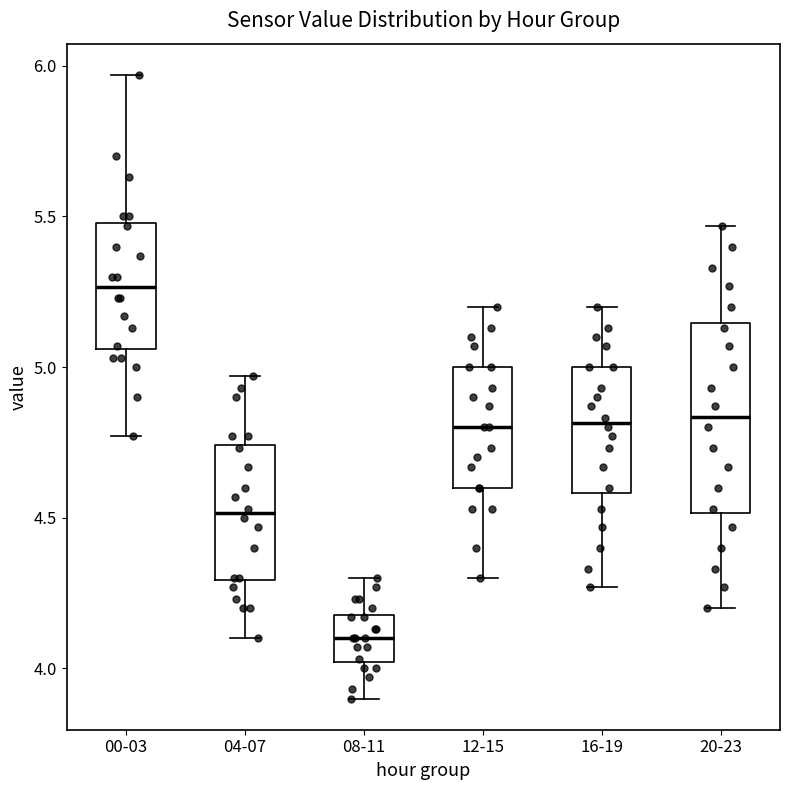

Where does the median line of the box for 12-15 sit on the y-axis? The values are not printed on the chart, so give them approximately, as read against the axis.

4.80